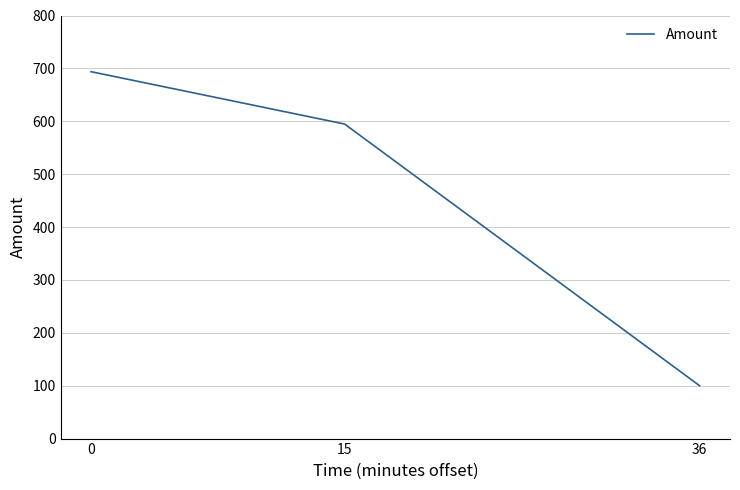

Is this an area chart (filled region under the line)?

No